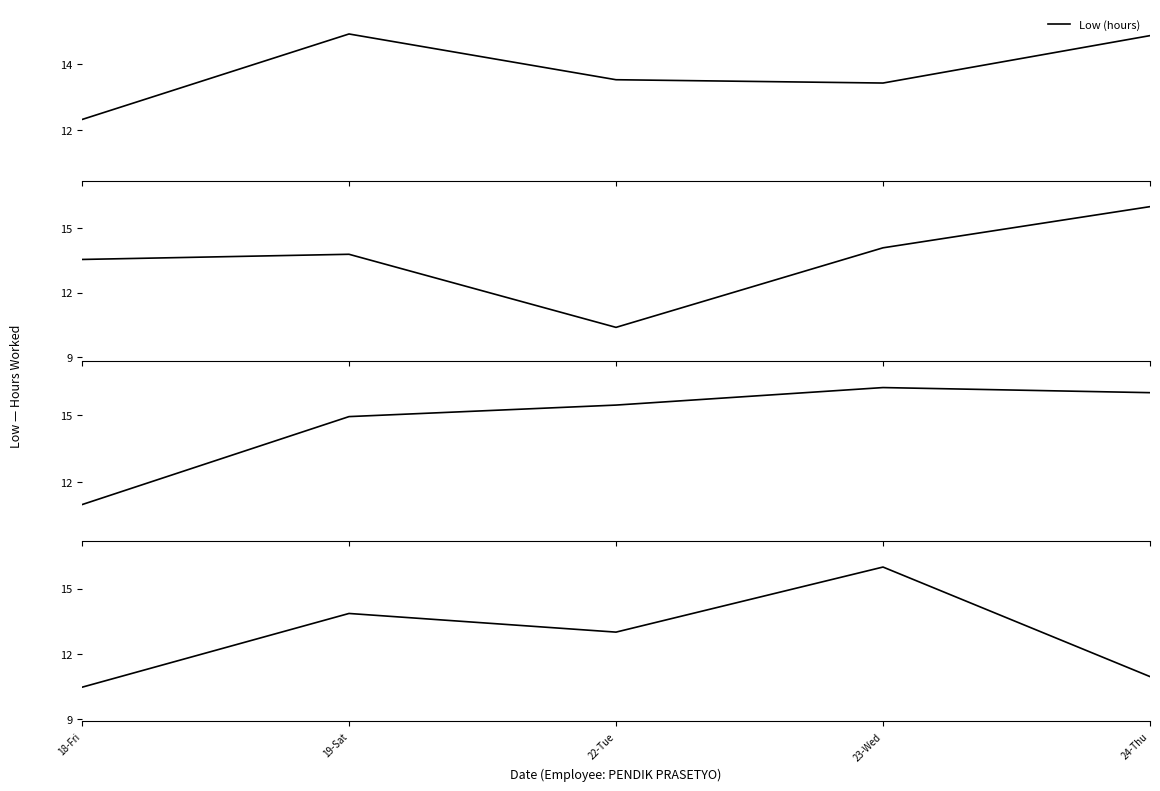

How many data points are less than 13?

2